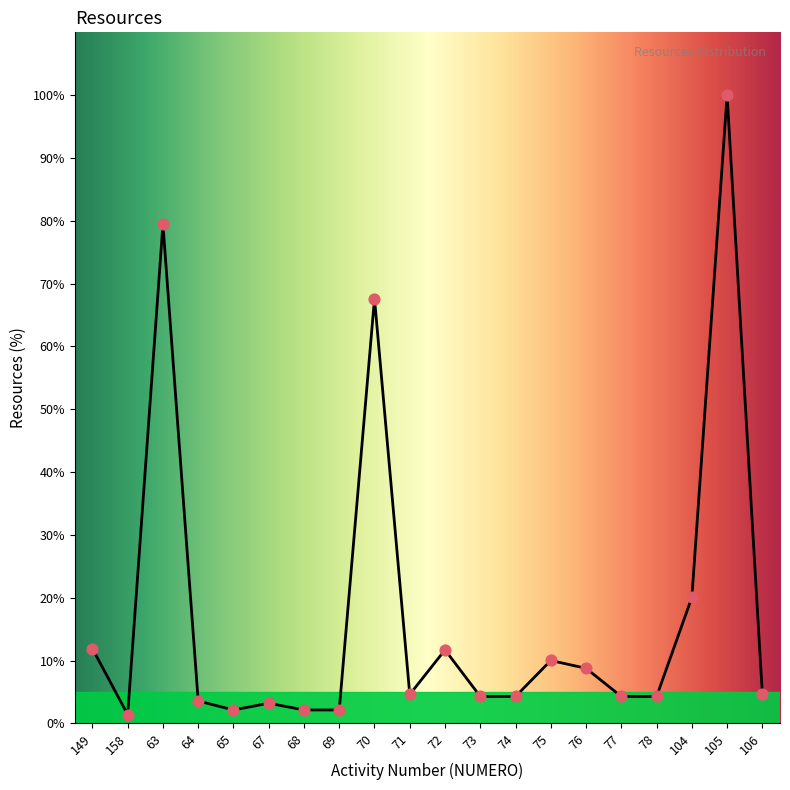

What is the change in value from 63 to 71?

-74.9